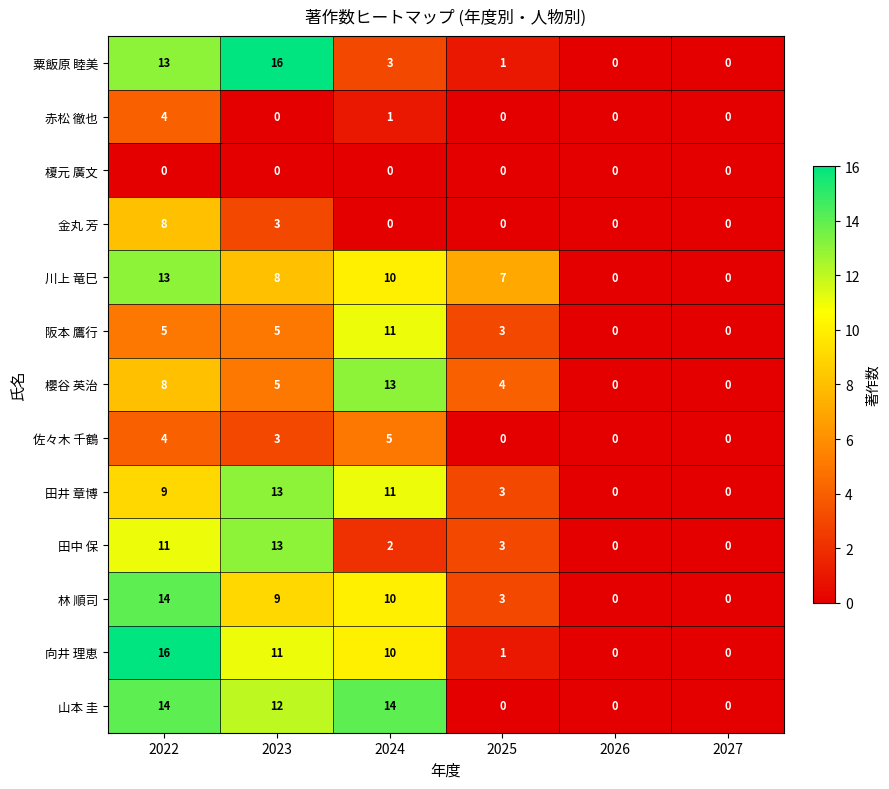

Count the number of data series in this chart.

13